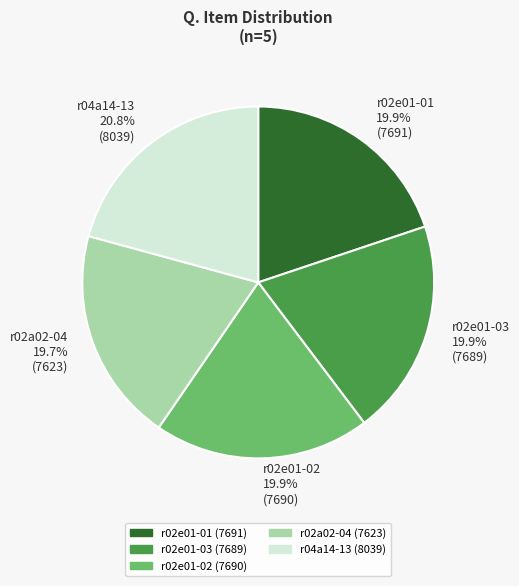

Do r02e01-01 and r02e01-02 together represent more than half of the pie?

No